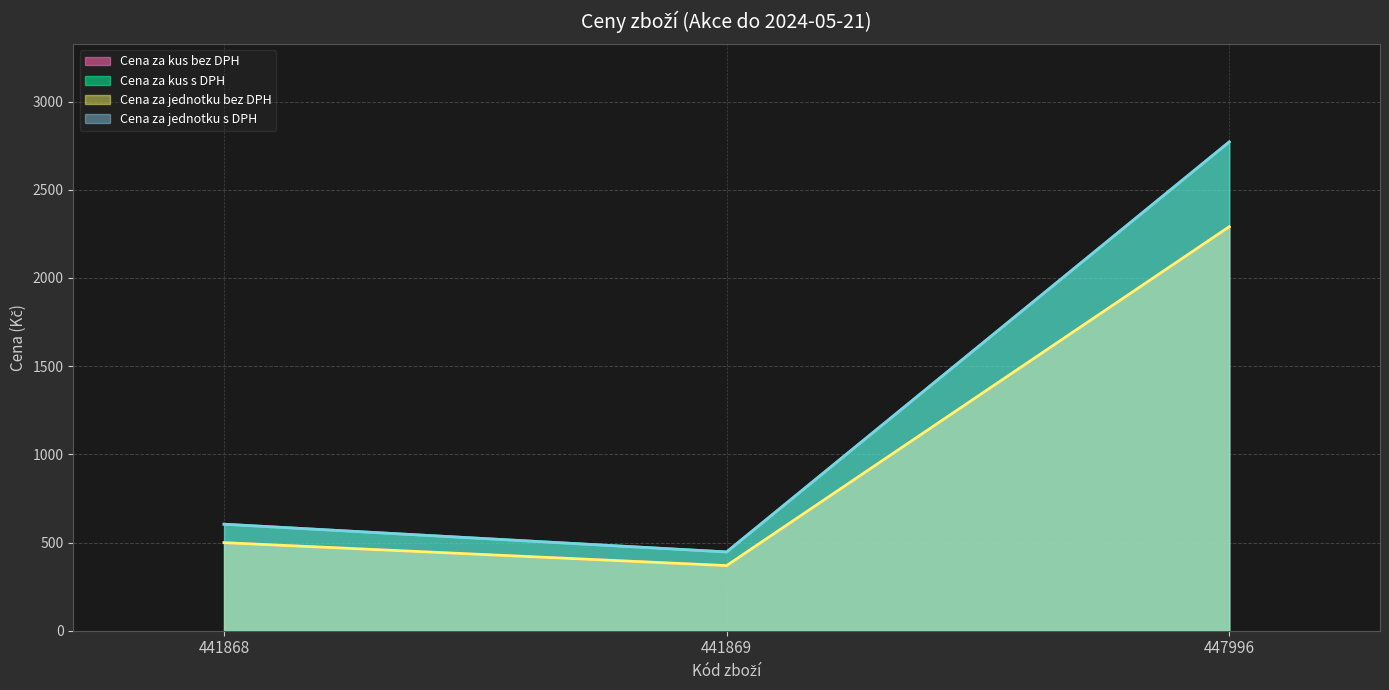

Which series has the largest range (max minus min)?

Cena za kus s DPH